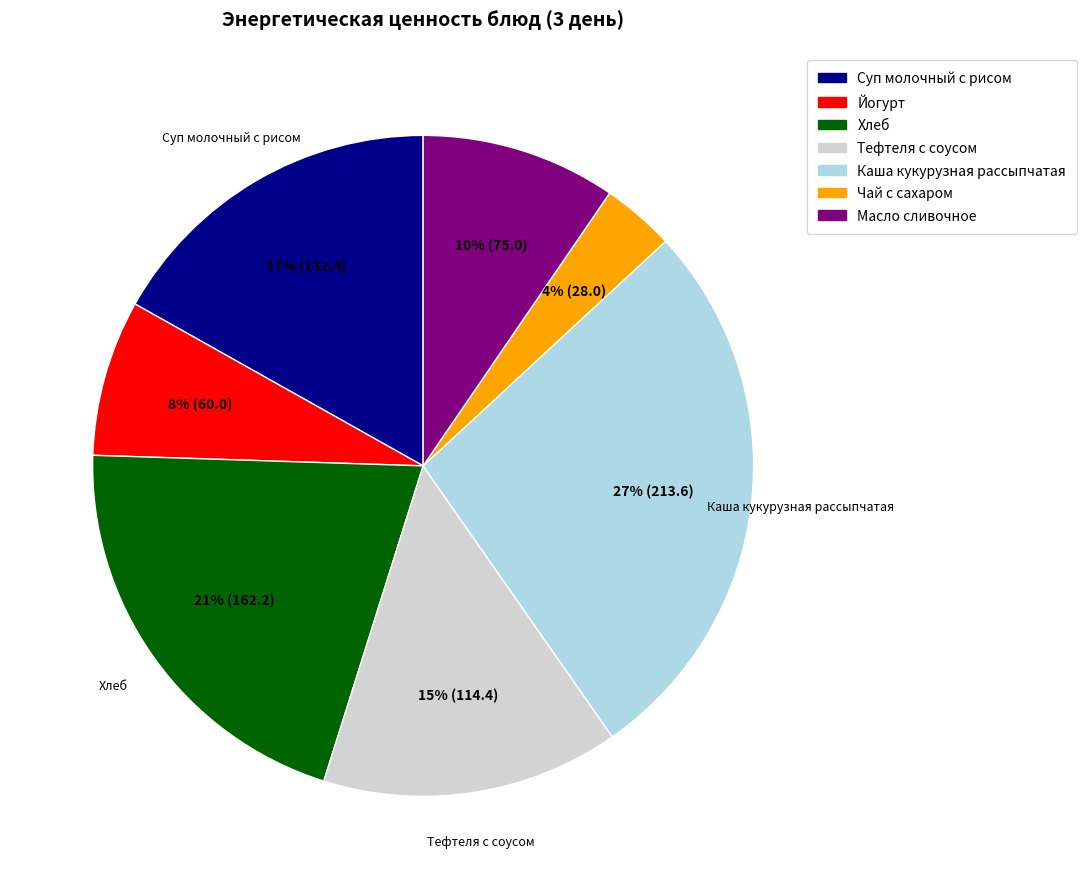

What is the ratio of the value at Суп молочный с рисом to the value at Каша кукурузная рассыпчатая?

0.6